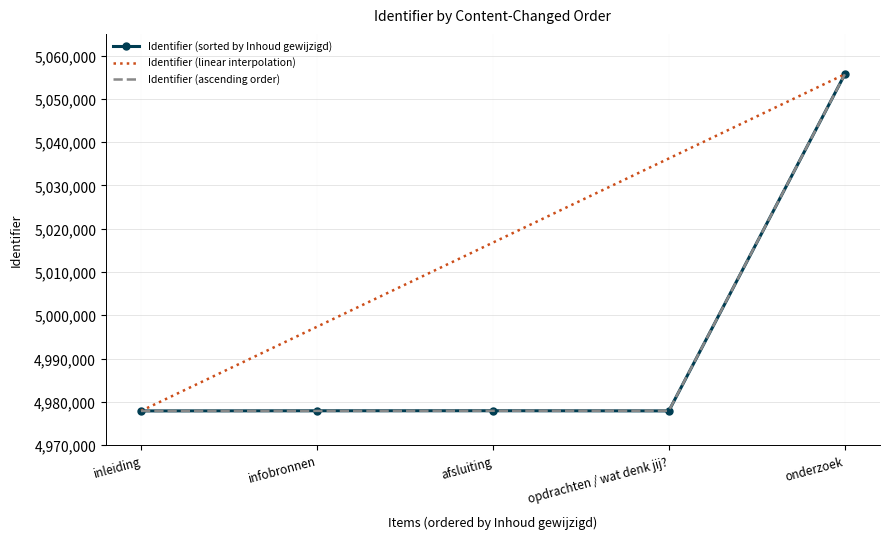

What are all the series names shown in the legend?

Identifier (sorted by Inhoud gewijzigd), Identifier (linear interpolation), Identifier (ascending order)